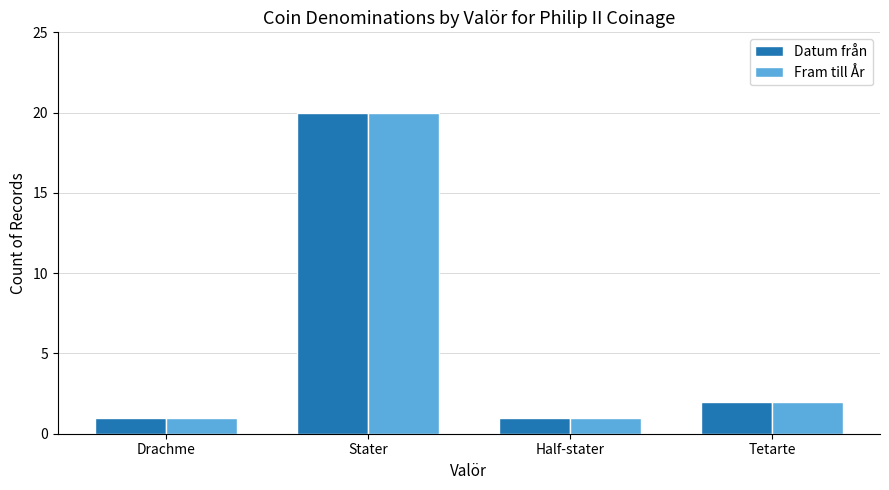

What is the sum of all Fram till År values?

24